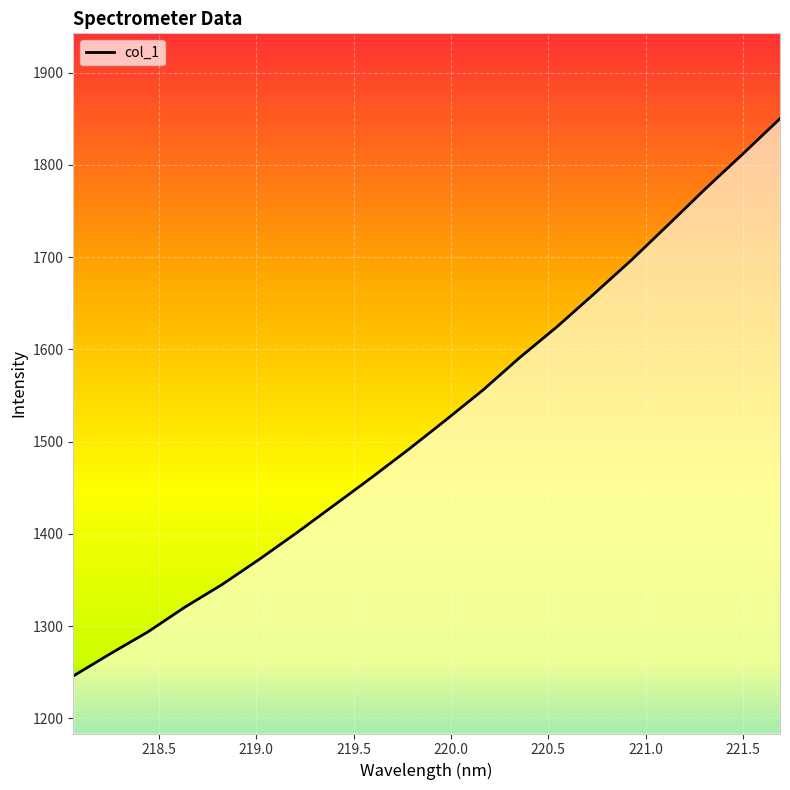

What is the greatest value displayed?

1850.2